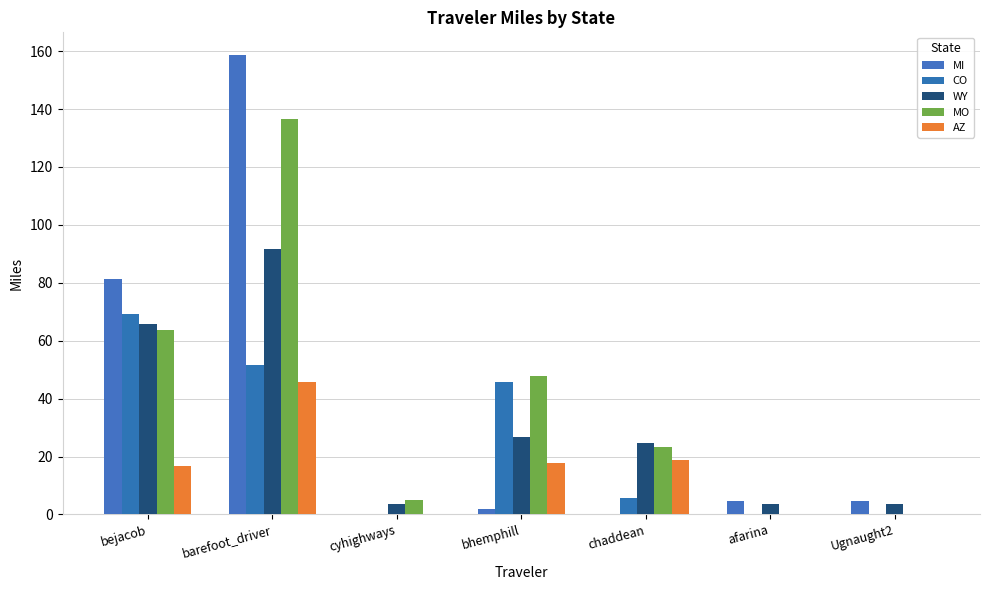

What is the label of the 6th bar from the left?

afarina